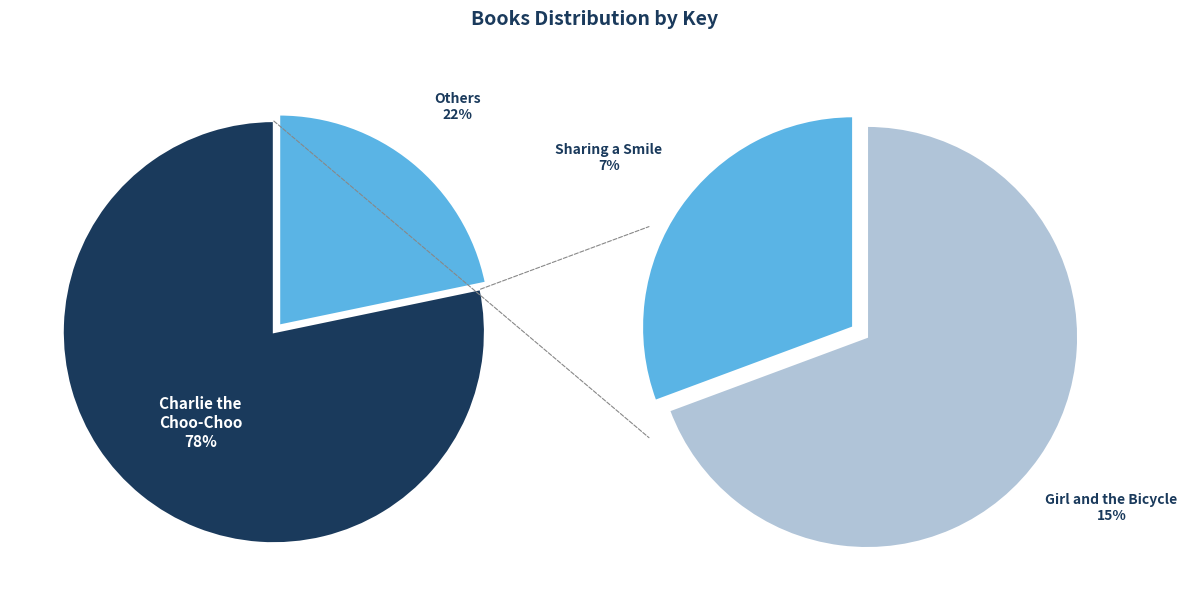

How many slices are in this pie chart?

3